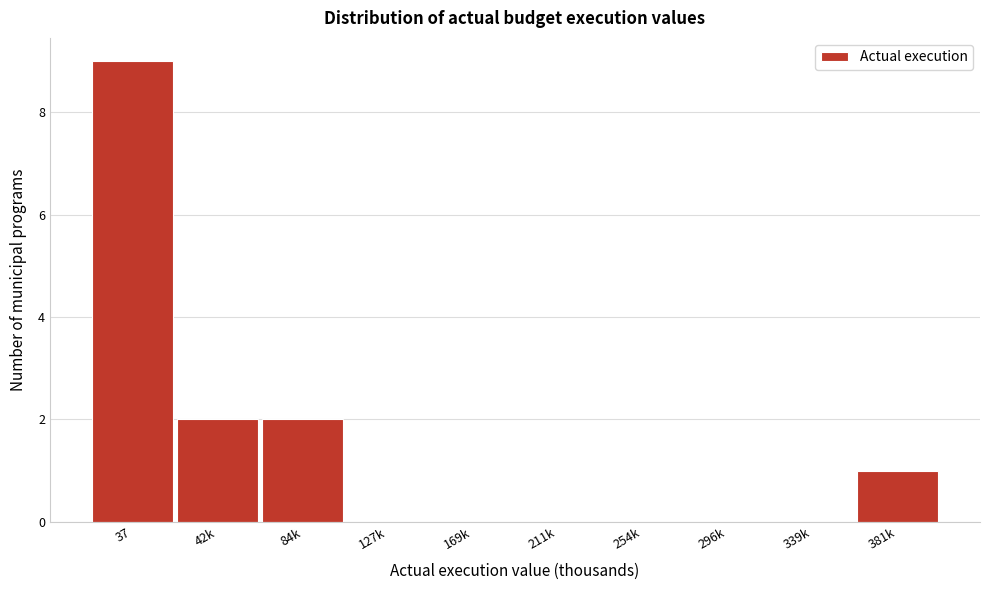

Reading left to right, list all the values displayed in this chart.

37=9	42k=2	84k=2	127k=0	169k=0	211k=0	254k=0	296k=0	339k=0	381k=1